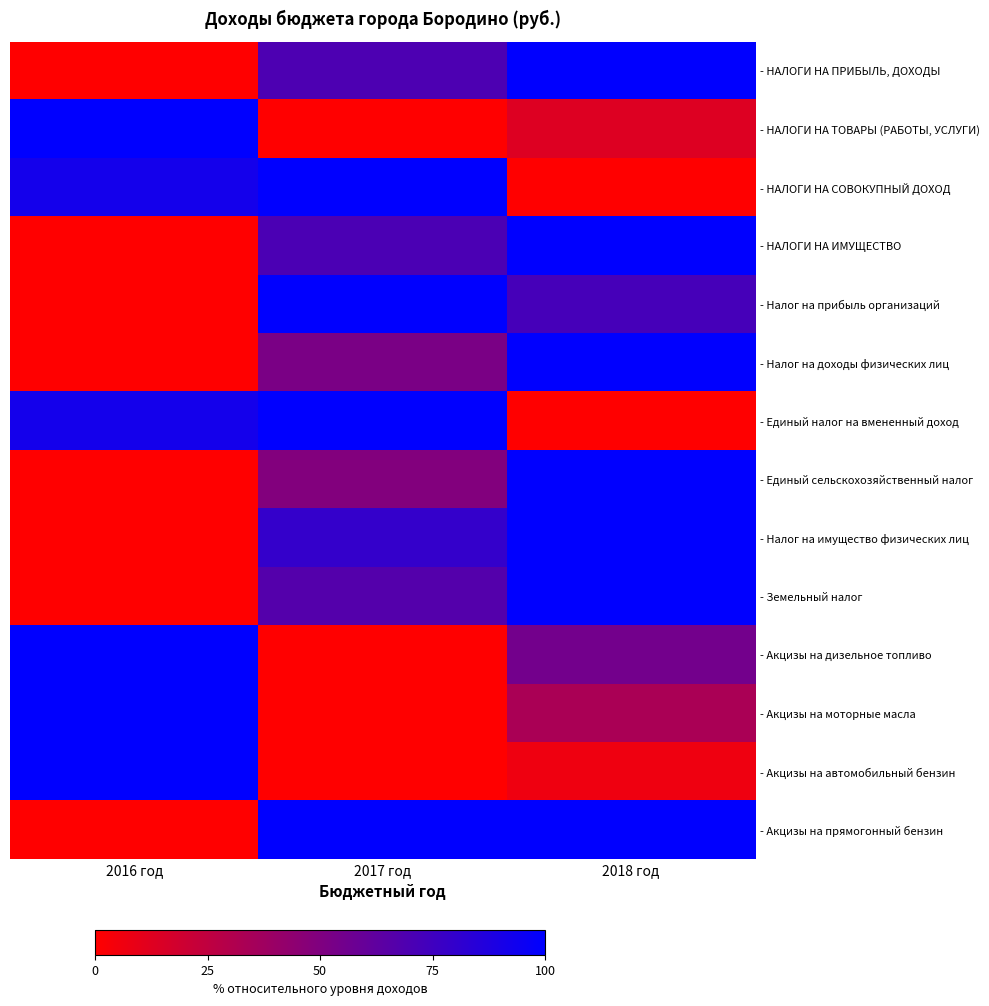

What is the greatest value displayed?

100.0